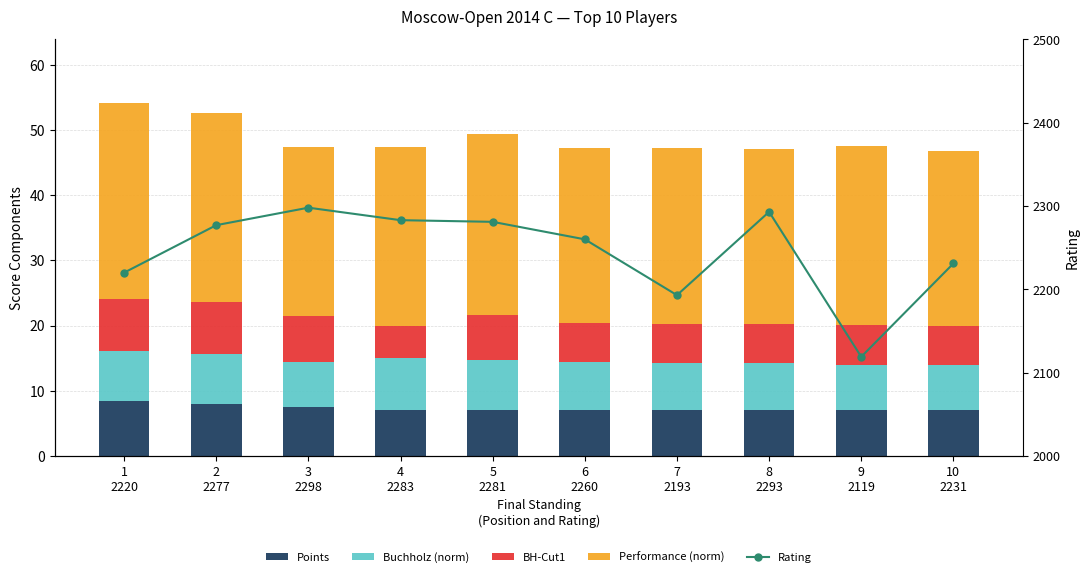

Which has a higher value, 2
2277 or 9
2119?

2
2277